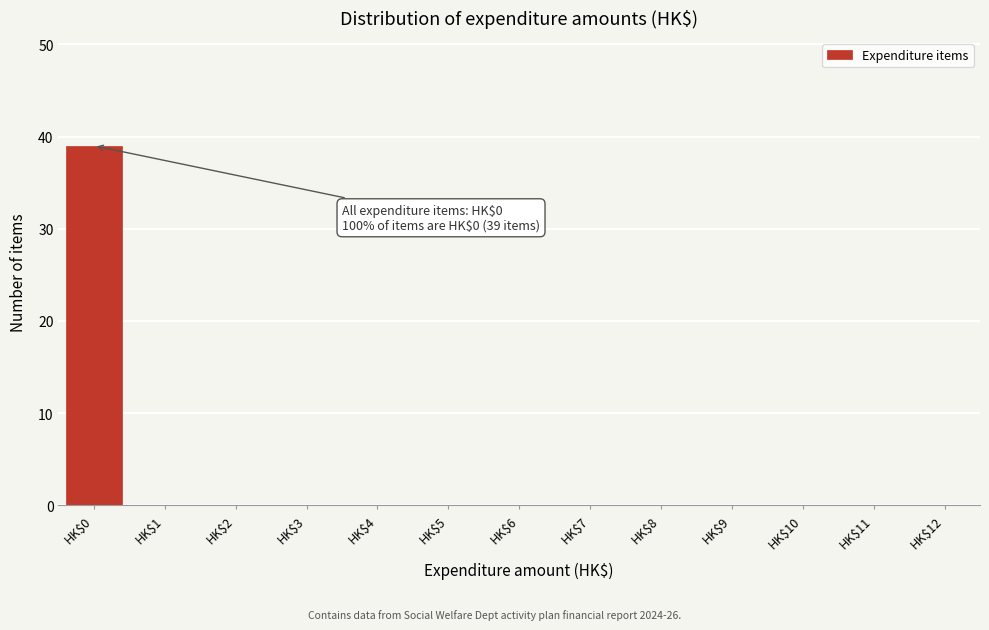

The chart shows a value of 0 at HK$4. True or false?

True